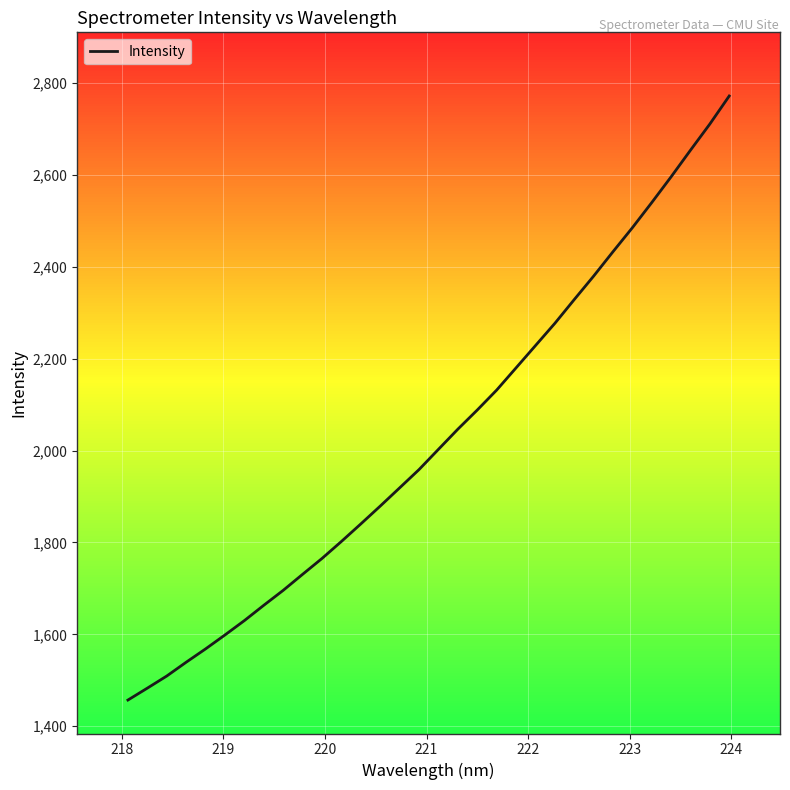

What is the difference between the maximum and minimum values?

1315.0